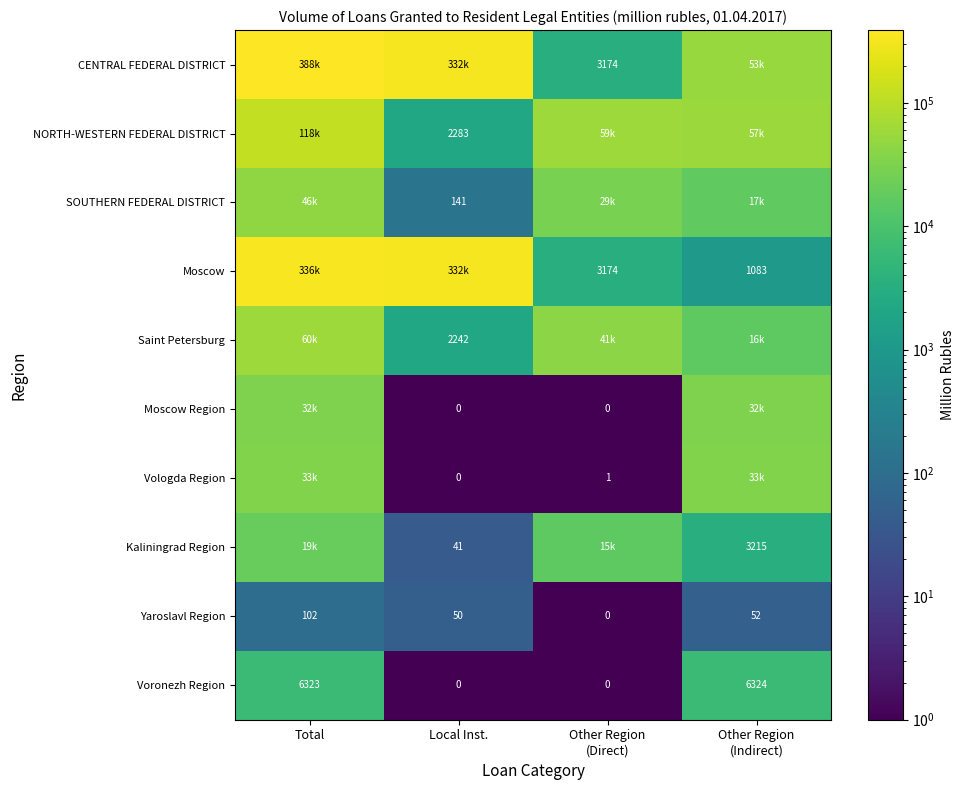

What is the difference between the maximum and minimum values in the Yaroslavl Region series?

102